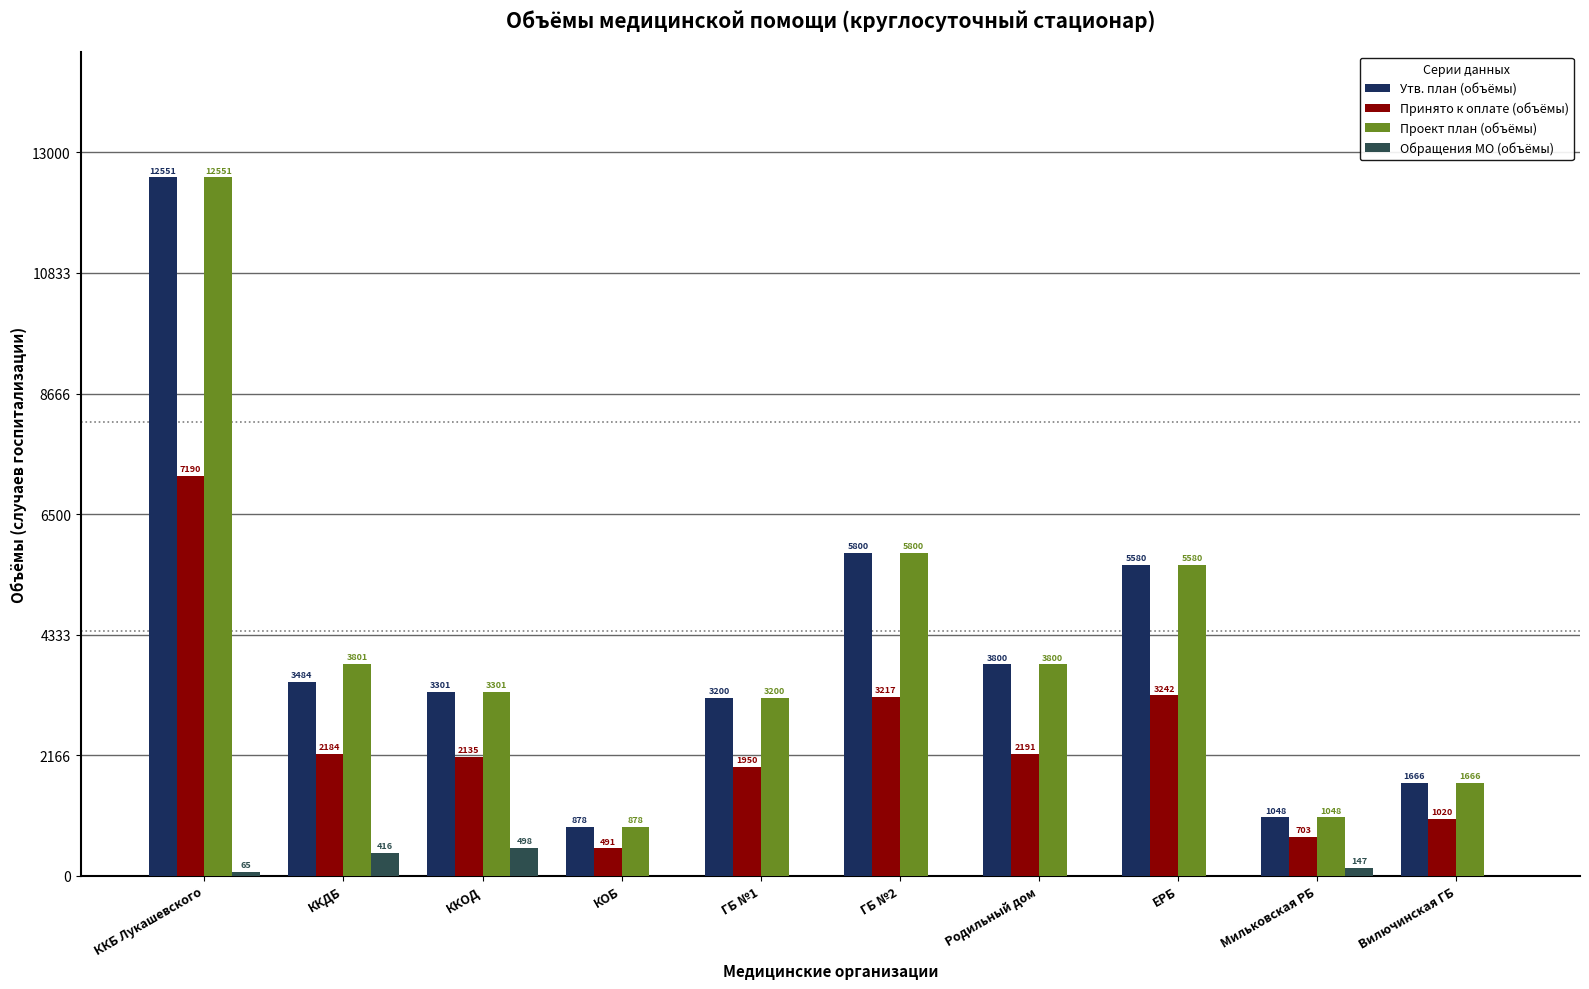

What is the average value of the Обращения МО (объёмы) series?

113